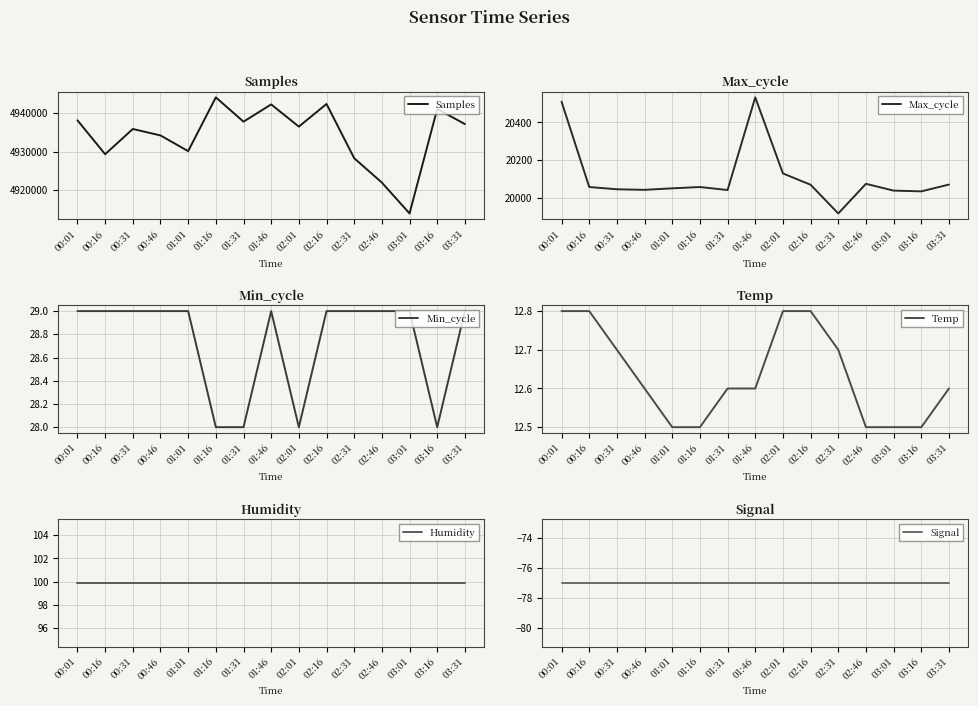

Is it true that Signal equals -49.8 at 00:16?

False